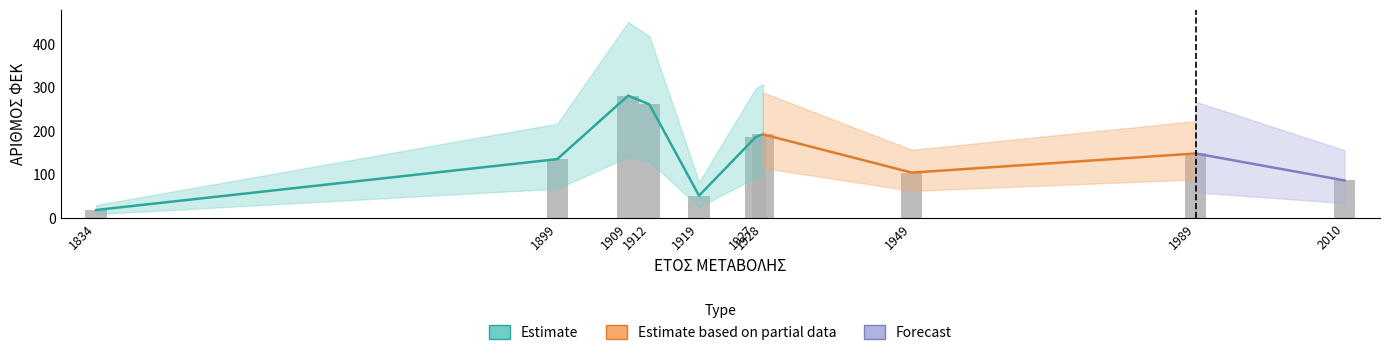

What is the smallest value displayed?

19